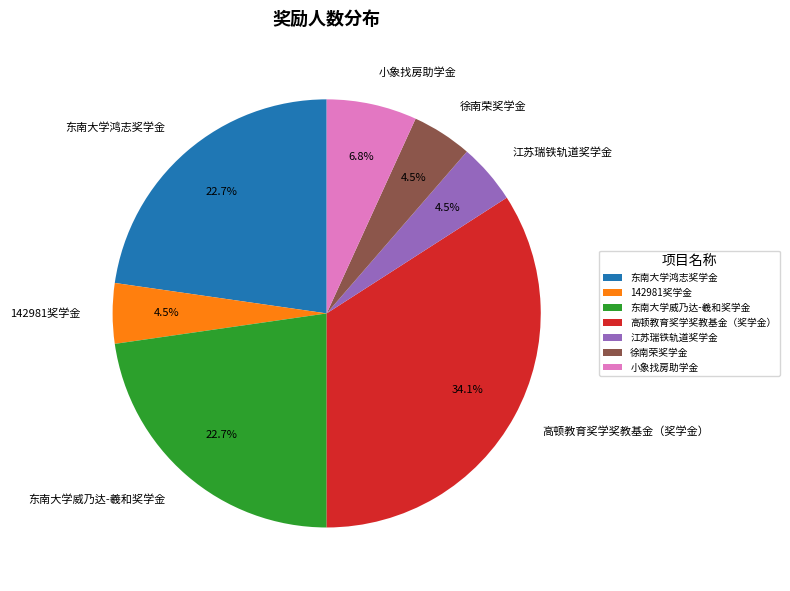

To the nearest percent, what is the average slice percentage?

14%